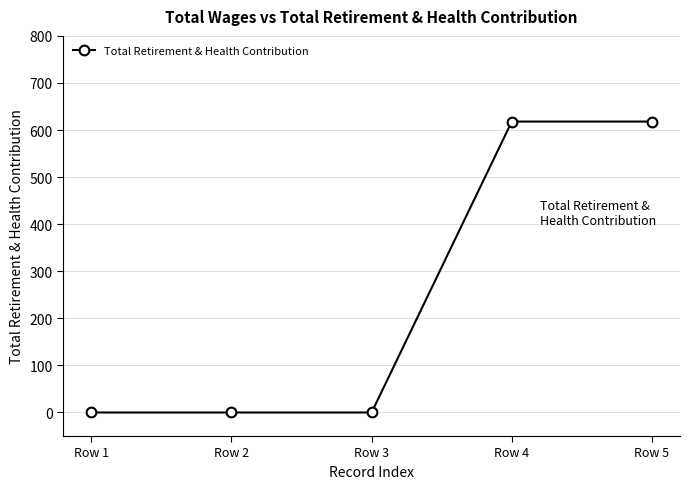

Does the chart display data point markers on the line(s)?

Yes